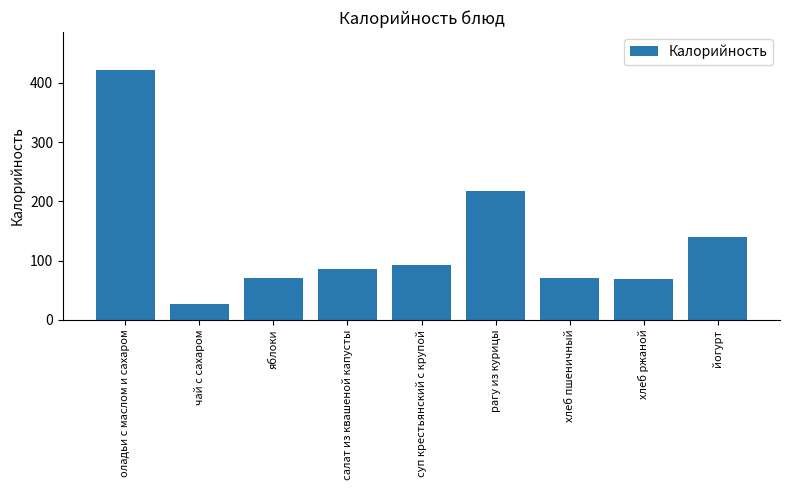

What position from the left is чай с сахаром?

2